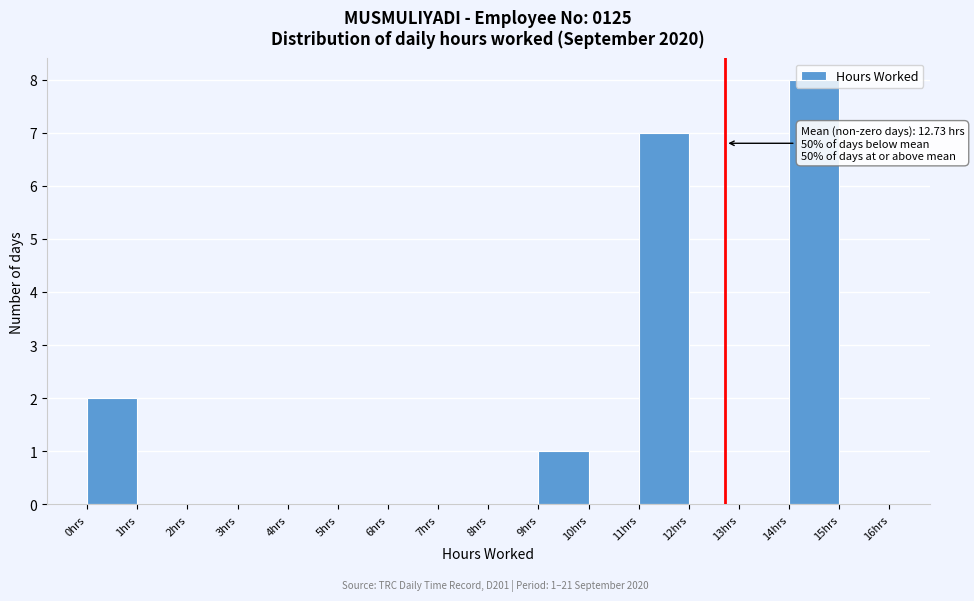

Over which range of the x-axis is the bar tallest?

14 to 15